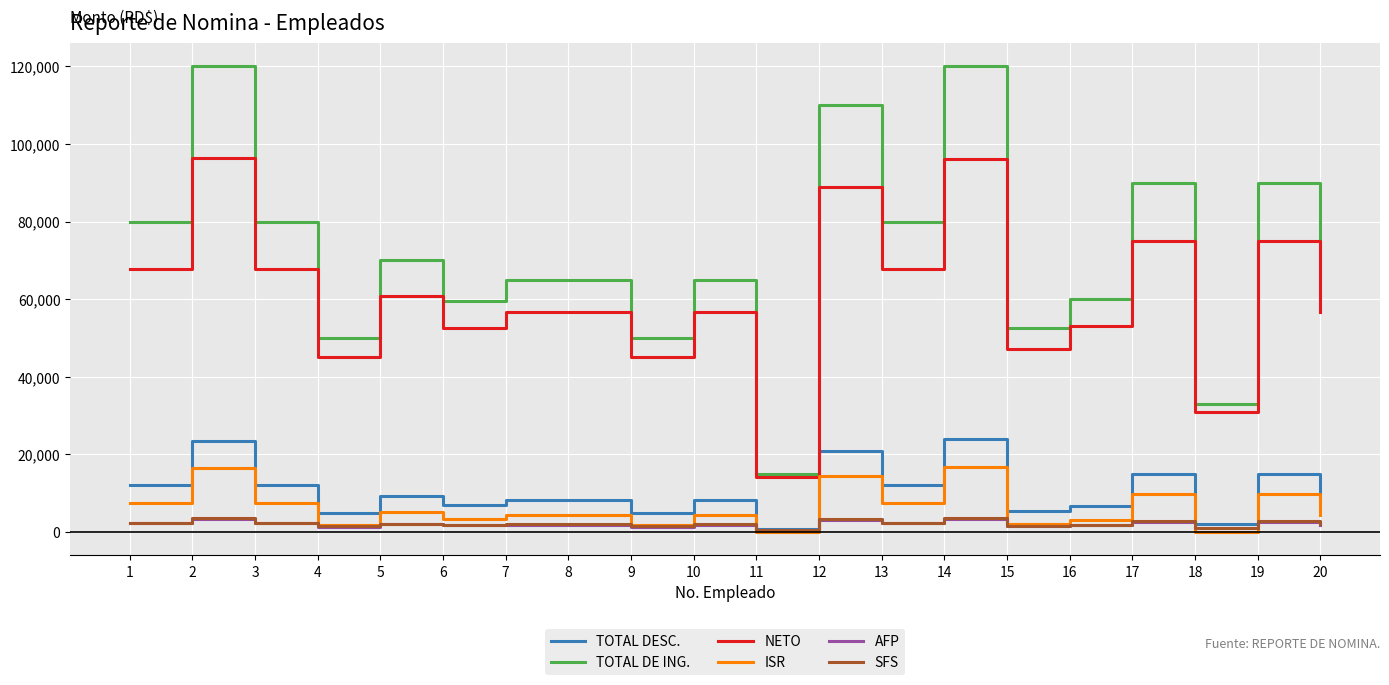

What is the highest value of the TOTAL DESC. series?

23926.9